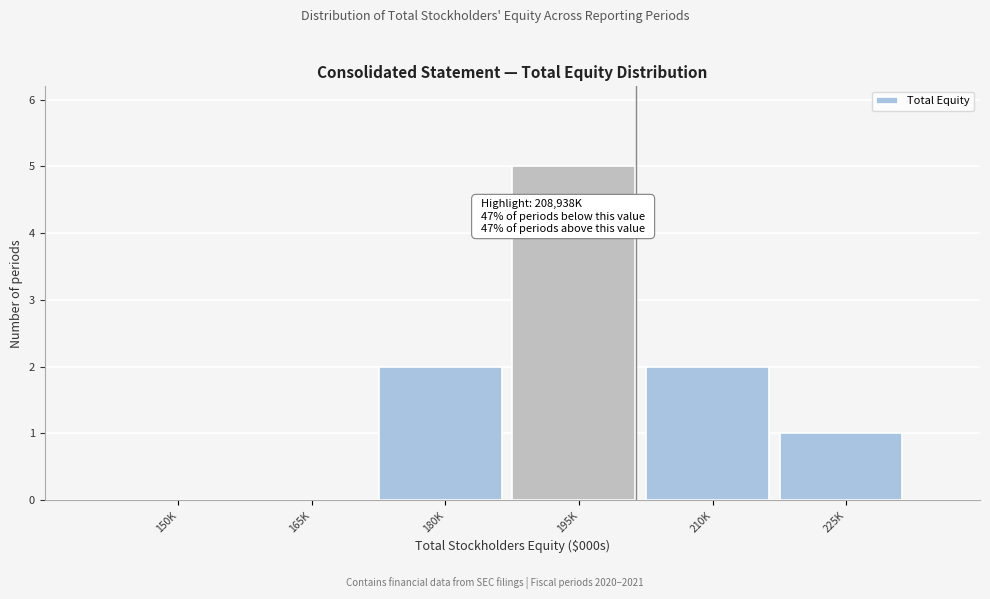

Reading left to right, what are all the values shown in this chart?

150K=0	165K=0	180K=2	195K=5	210K=2	225K=1